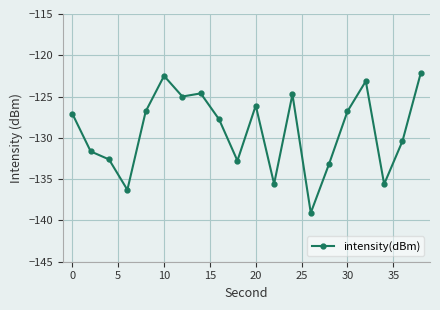

How many lines are shown in the chart?

1